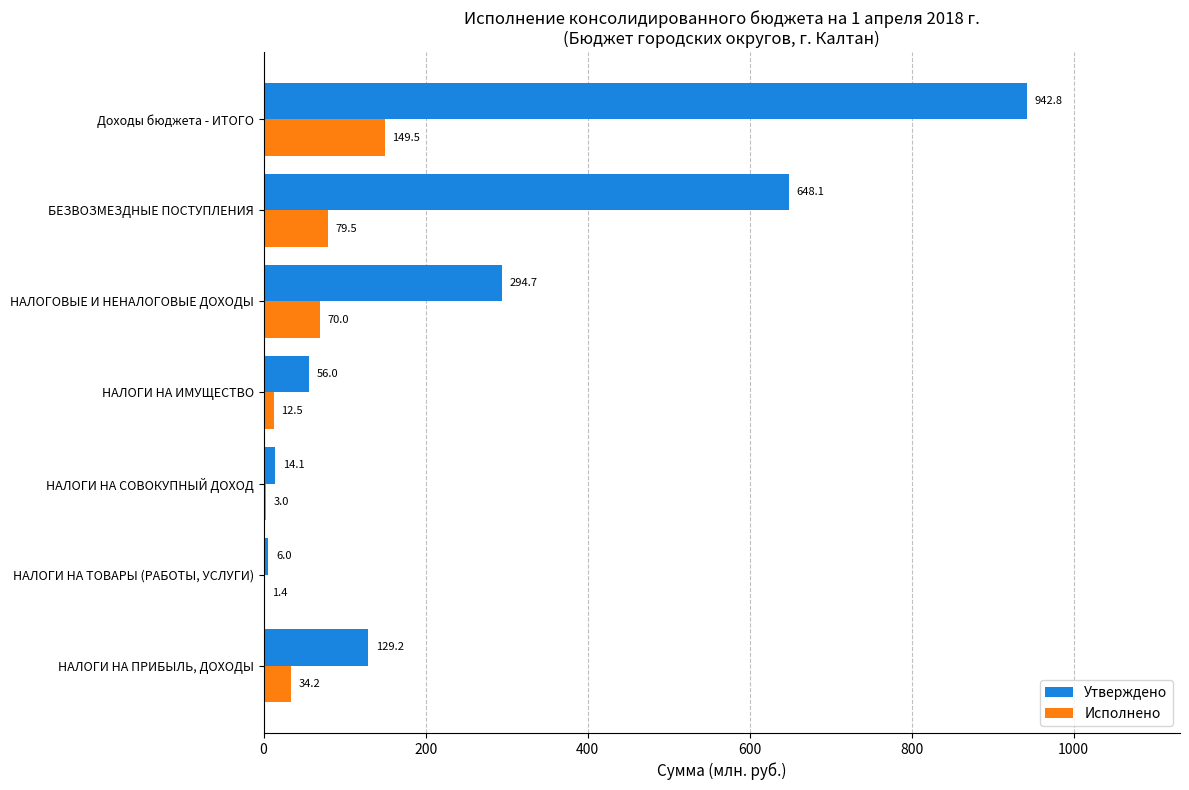

True or false: Утверждено has a value of 1028.3 at БЕЗВОЗМЕЗДНЫЕ ПОСТУПЛЕНИЯ.

False